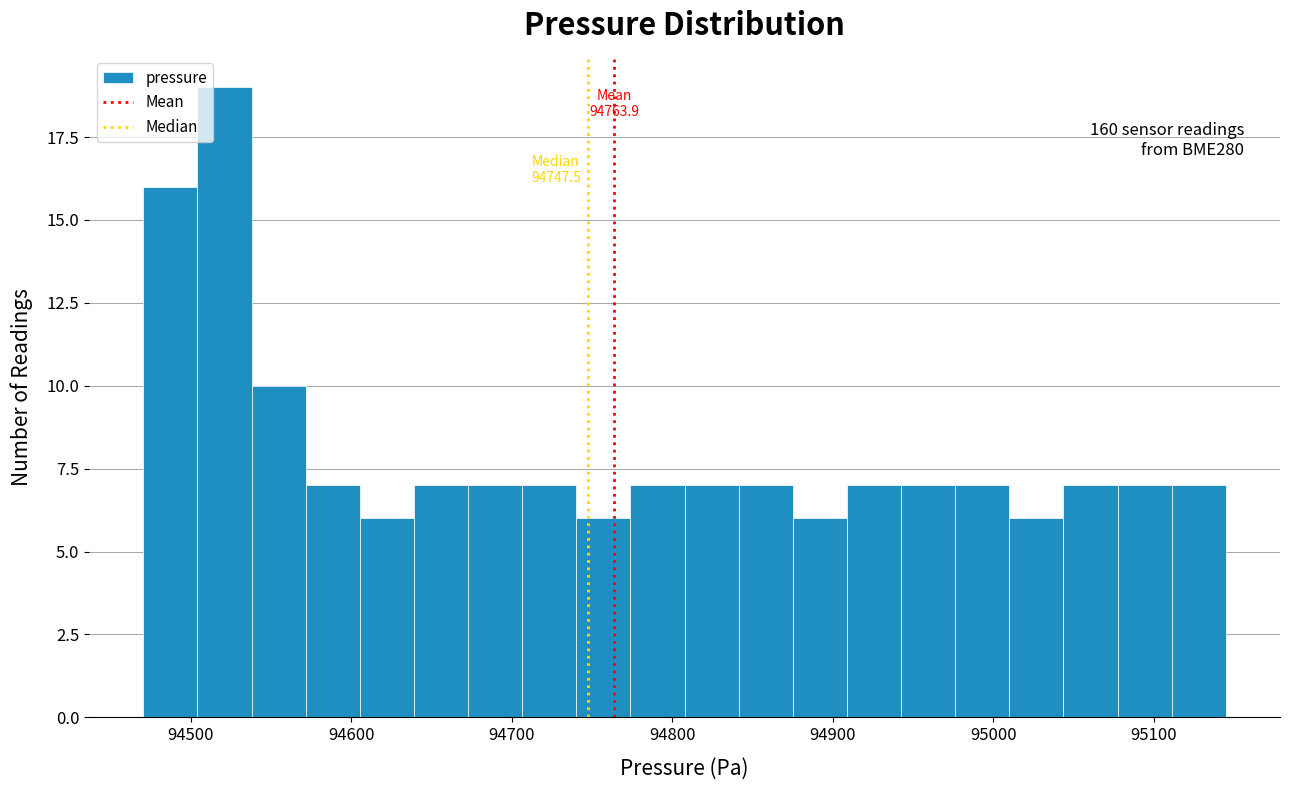

Read against the x-axis, roughly where is the centre of the tallest bar?

94520